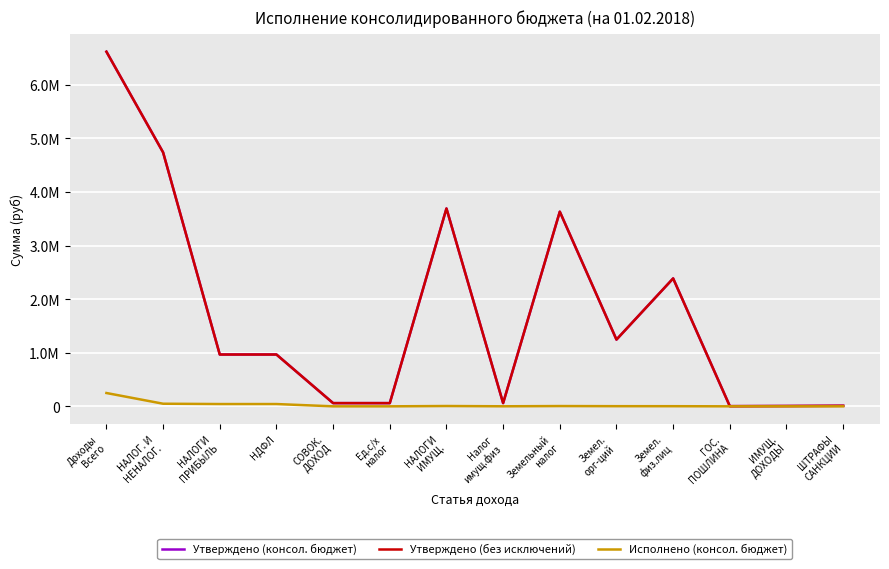

Where does the Исполнено (консол. бюджет) series first go above 2713?

Доходы
Всего